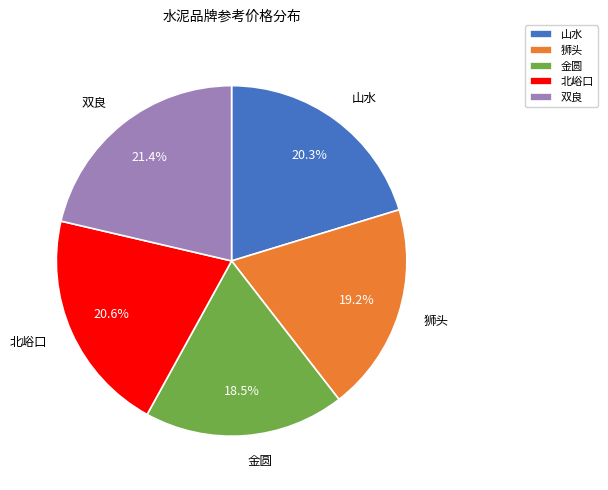

Which has a higher value, 狮头 or 金圆?

狮头